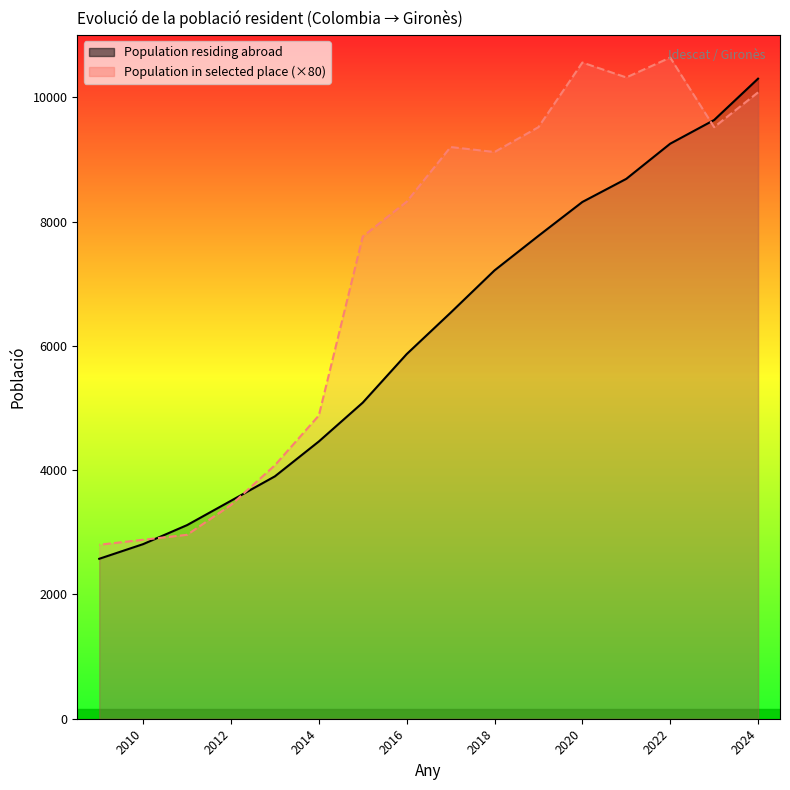

True or false: Population residing abroad and Population in selected place (×80) intersect in this chart.

True